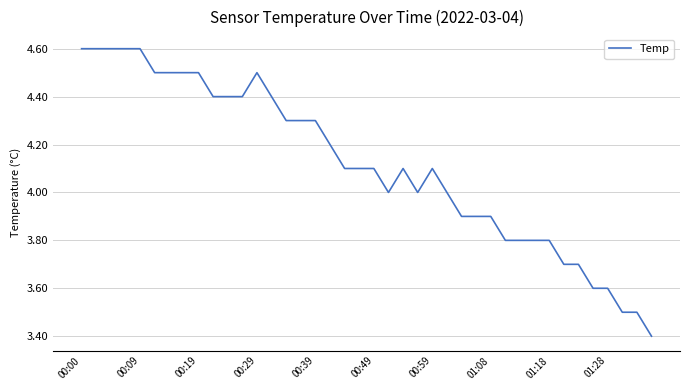

What is the difference between the maximum and second lowest values?

1.1